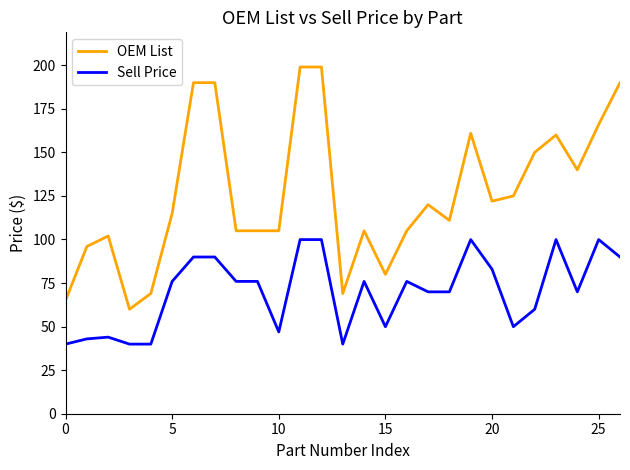

Which series has the largest total across all categories?

OEM List